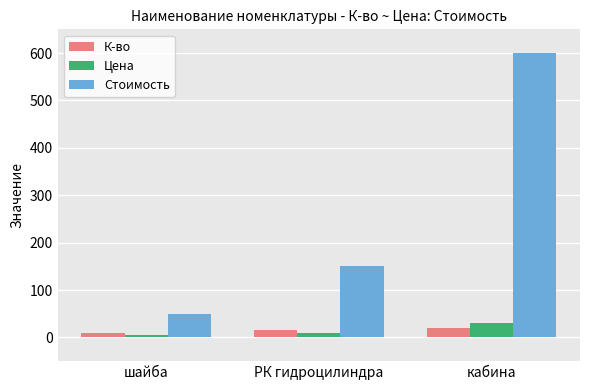

What is the lowest value of the Стоимость series?

50